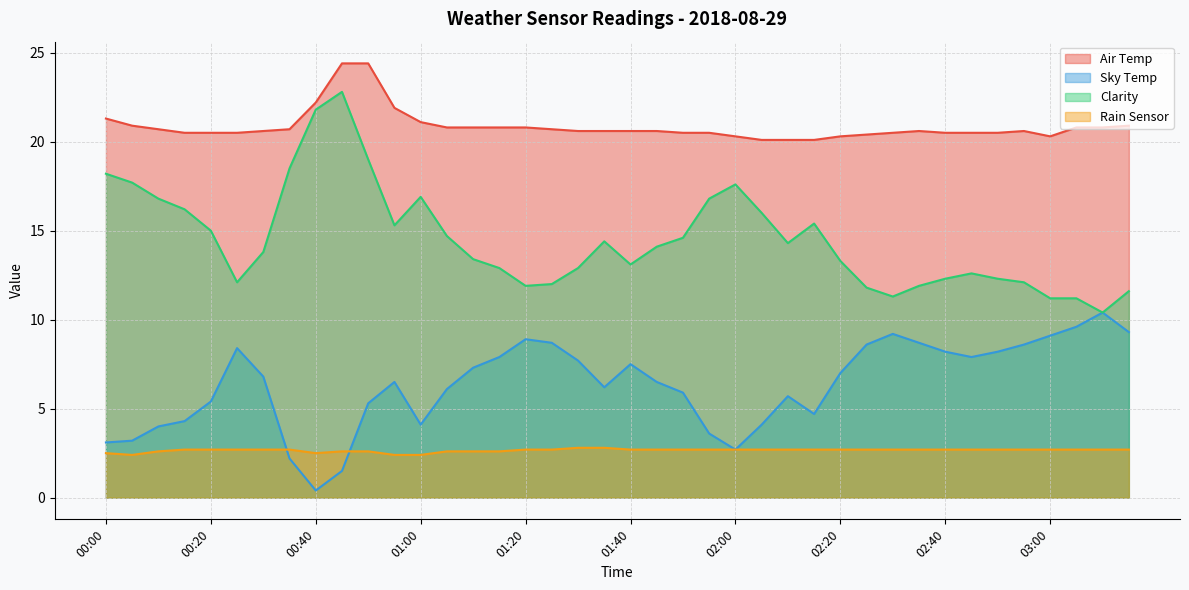

Reading left to right, extract all data points from this chart.

Air Temp: 00:00=21.3	00:05=20.9	00:10=20.7	00:15=20.5	00:20=20.5	00:25=20.5	00:30=20.6	00:35=20.7	00:40=22.2	00:45=24.4	00:50=24.4	00:55=21.9	01:00=21.1	01:05=20.8	01:10=20.8	01:15=20.8	01:20=20.8	01:25=20.7	01:30=20.6	01:35=20.6	01:40=20.6	01:45=20.6	01:50=20.5	01:55=20.5	02:00=20.3	02:05=20.1	02:10=20.1	02:15=20.1	02:20=20.3	02:25=20.4	02:30=20.5	02:35=20.6	02:40=20.5	02:45=20.5	02:50=20.5	02:55=20.6	03:00=20.3	03:05=20.8	03:10=20.8	03:15=20.9
Sky Temp: 00:00=3.1	00:05=3.2	00:10=4.0	00:15=4.3	00:20=5.4	00:25=8.4	00:30=6.8	00:35=2.2	00:40=0.4	00:45=1.5	00:50=5.3	00:55=6.5	01:00=4.1	01:05=6.1	01:10=7.3	01:15=7.9	01:20=8.9	01:25=8.7	01:30=7.7	01:35=6.2	01:40=7.5	01:45=6.5	01:50=5.9	01:55=3.6	02:00=2.7	02:05=4.1	02:10=5.7	02:15=4.7	02:20=7.0	02:25=8.6	02:30=9.2	02:35=8.7	02:40=8.2	02:45=7.9	02:50=8.2	02:55=8.6	03:00=9.1	03:05=9.6	03:10=10.4	03:15=9.3
Clarity: 00:00=18.2	00:05=17.7	00:10=16.8	00:15=16.2	00:20=15.0	00:25=12.1	00:30=13.8	00:35=18.5	00:40=21.8	00:45=22.8	00:50=19.0	00:55=15.3	01:00=16.9	01:05=14.7	01:10=13.4	01:15=12.9	01:20=11.9	01:25=12.0	01:30=12.9	01:35=14.4	01:40=13.1	01:45=14.1	01:50=14.6	01:55=16.8	02:00=17.6	02:05=16.0	02:10=14.3	02:15=15.4	02:20=13.3	02:25=11.8	02:30=11.3	02:35=11.9	02:40=12.3	02:45=12.6	02:50=12.3	02:55=12.1	03:00=11.2	03:05=11.2	03:10=10.4	03:15=11.6
Rain Sensor: 00:00=2.5	00:05=2.4	00:10=2.6	00:15=2.7	00:20=2.7	00:25=2.7	00:30=2.7	00:35=2.7	00:40=2.5	00:45=2.6	00:50=2.6	00:55=2.4	01:00=2.4	01:05=2.6	01:10=2.6	01:15=2.6	01:20=2.7	01:25=2.7	01:30=2.8	01:35=2.8	01:40=2.7	01:45=2.7	01:50=2.7	01:55=2.7	02:00=2.7	02:05=2.7	02:10=2.7	02:15=2.7	02:20=2.7	02:25=2.7	02:30=2.7	02:35=2.7	02:40=2.7	02:45=2.7	02:50=2.7	02:55=2.7	03:00=2.7	03:05=2.7	03:10=2.7	03:15=2.7